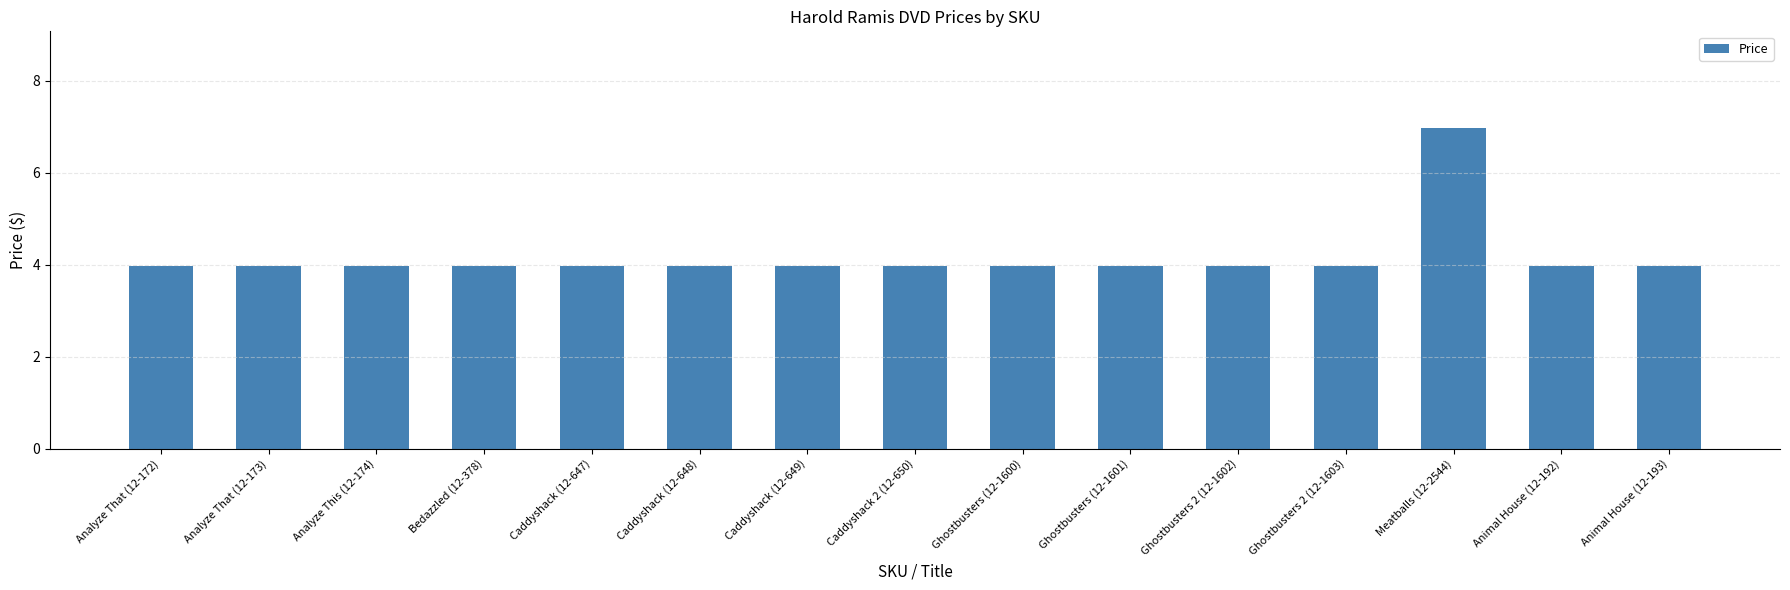

What is the minimum value shown in the chart?

4.0